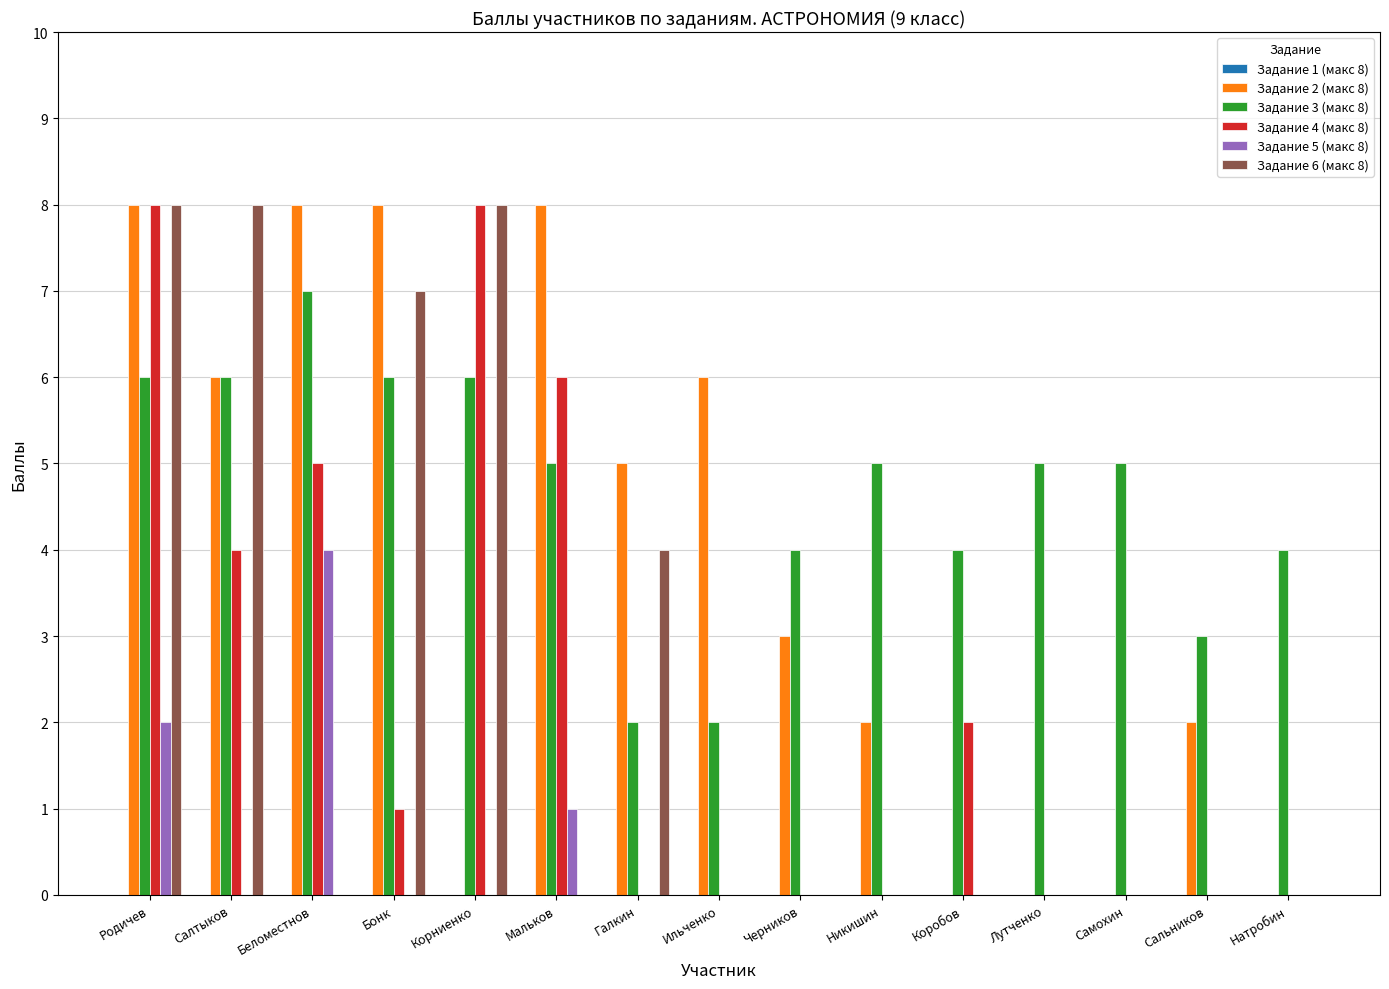

At which category is the sum across all series the highest?

Родичев